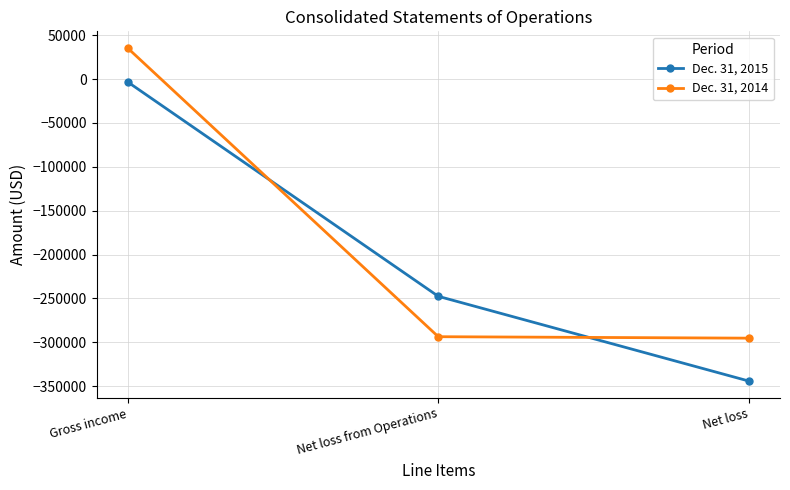

What is the difference between the Dec. 31, 2015 values at Net loss and Gross income?

340832